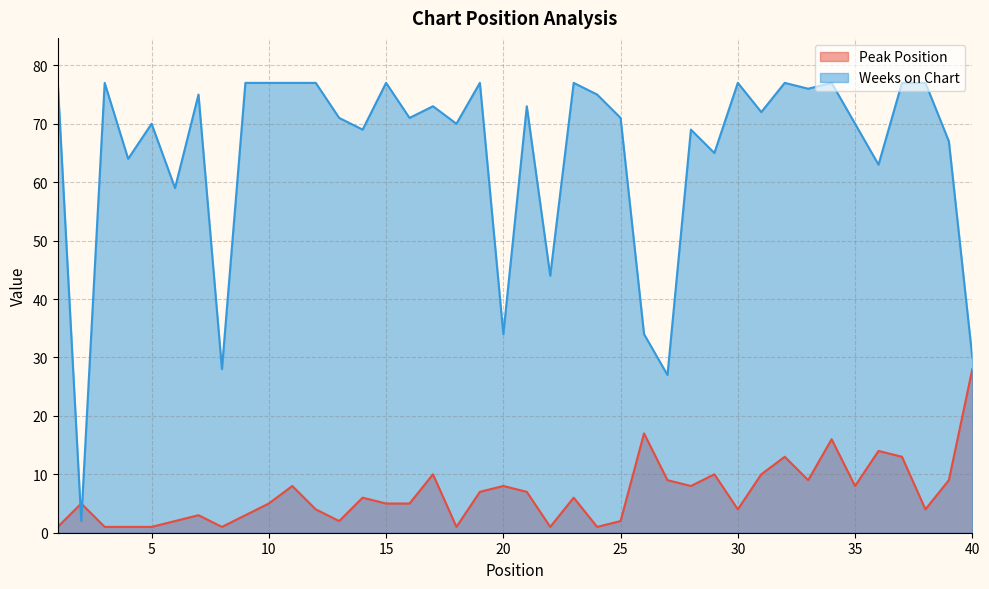

List the labels in order of Peak Position value, largest first.

40, 26, 34, 36, 32, 37, 17, 29, 31, 27, 33, 39, 11, 20, 28, 35, 19, 21, 14, 23, 2, 10, 15, 16, 12, 30, 38, 7, 9, 6, 13, 25, 1, 3, 4, 5, 8, 18, 22, 24